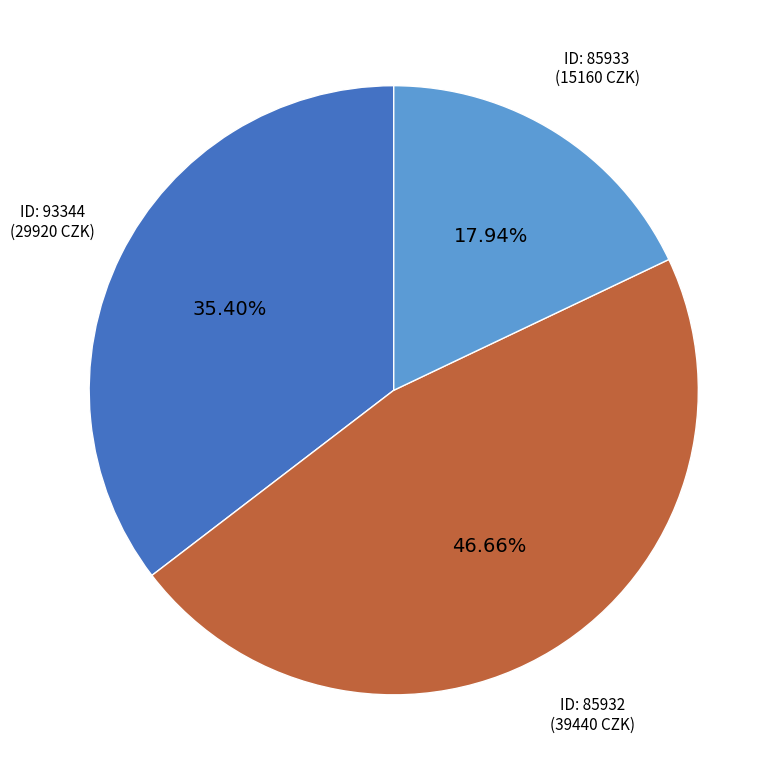

To the nearest percent, what is the average slice percentage?

33%